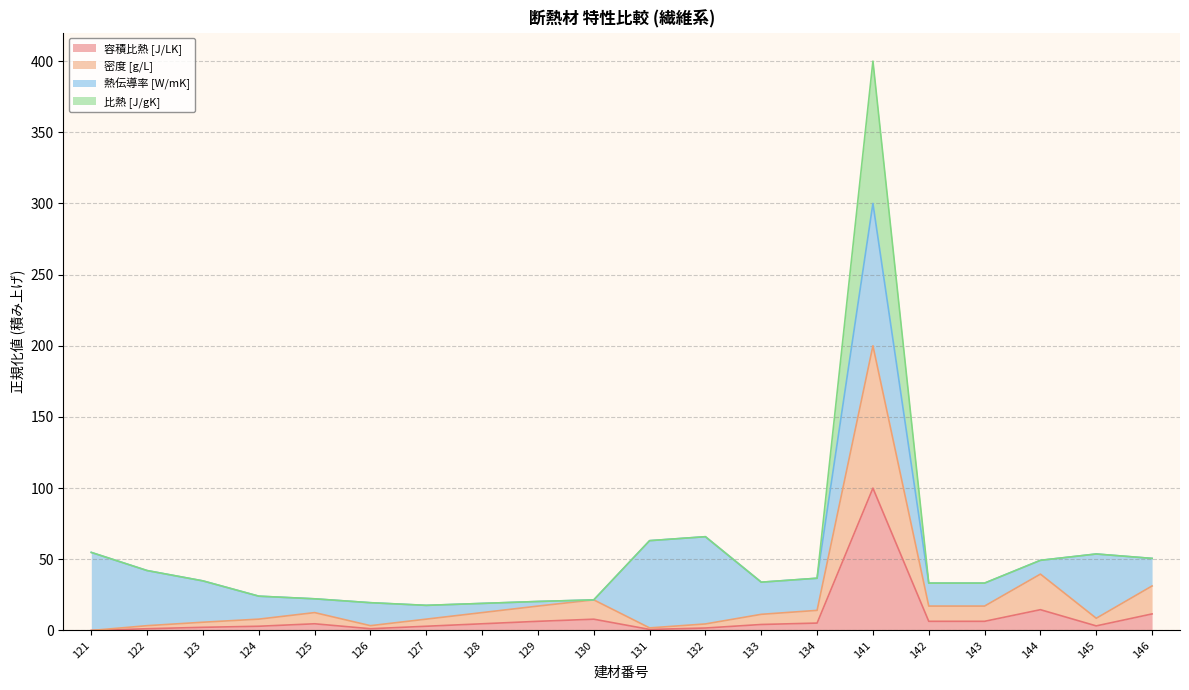

True or false: 比熱 [J/gK] and 密度 [g/L] cross at least once.

False